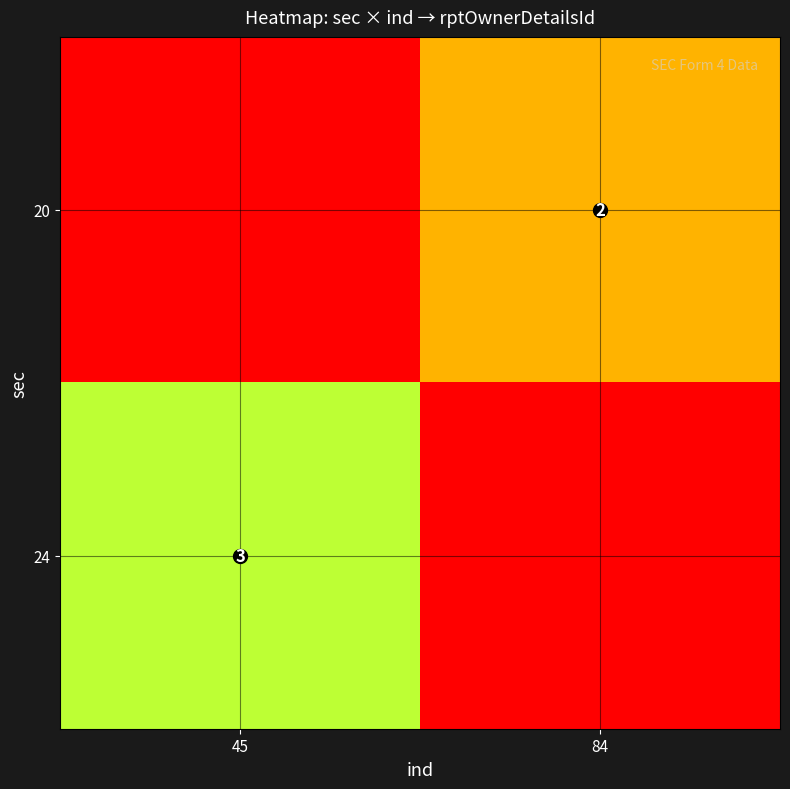

Is it true that 20 equals -1 at 45?

False